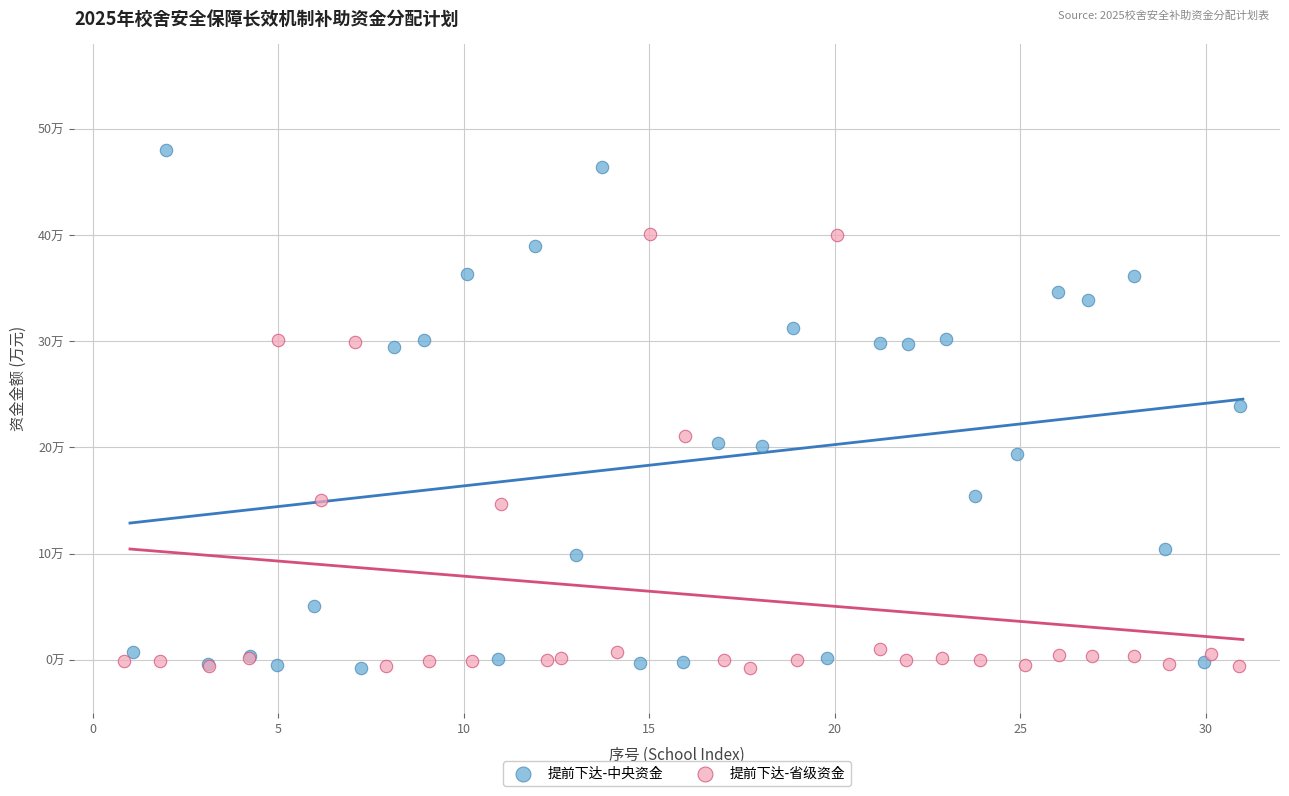

What are all the series names shown in the legend?

提前下达-中央资金, 提前下达-省级资金